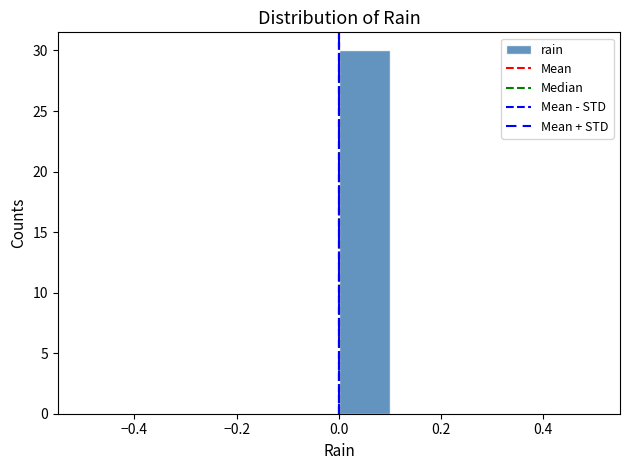

Which range on the x-axis has the tallest bar?

0.0 to 0.1